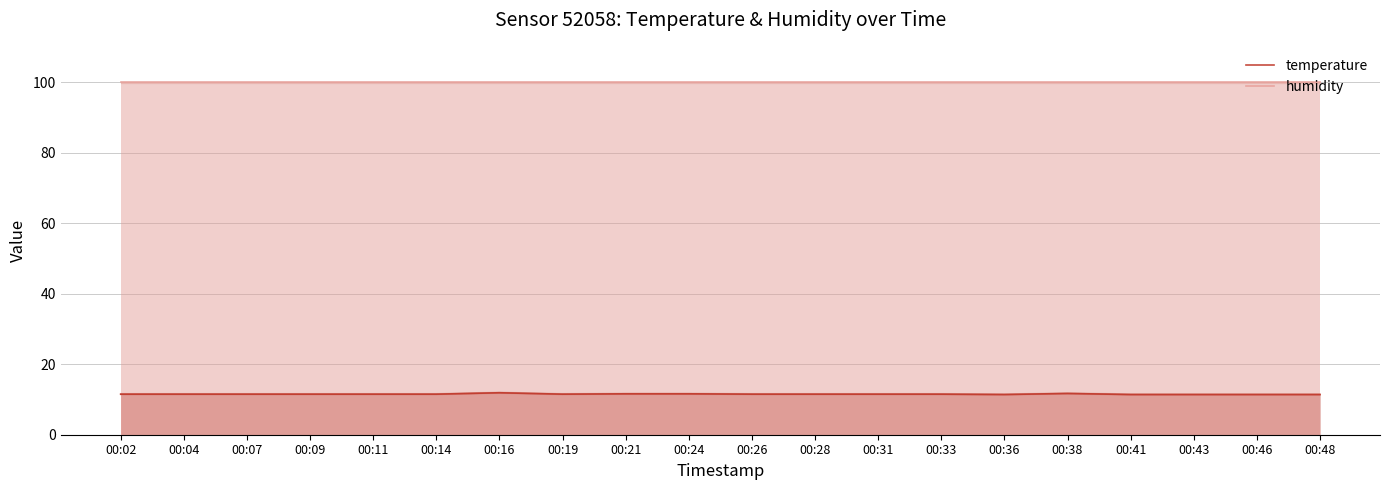

Is it true that humidity equals 132.6 at 00:31?

False